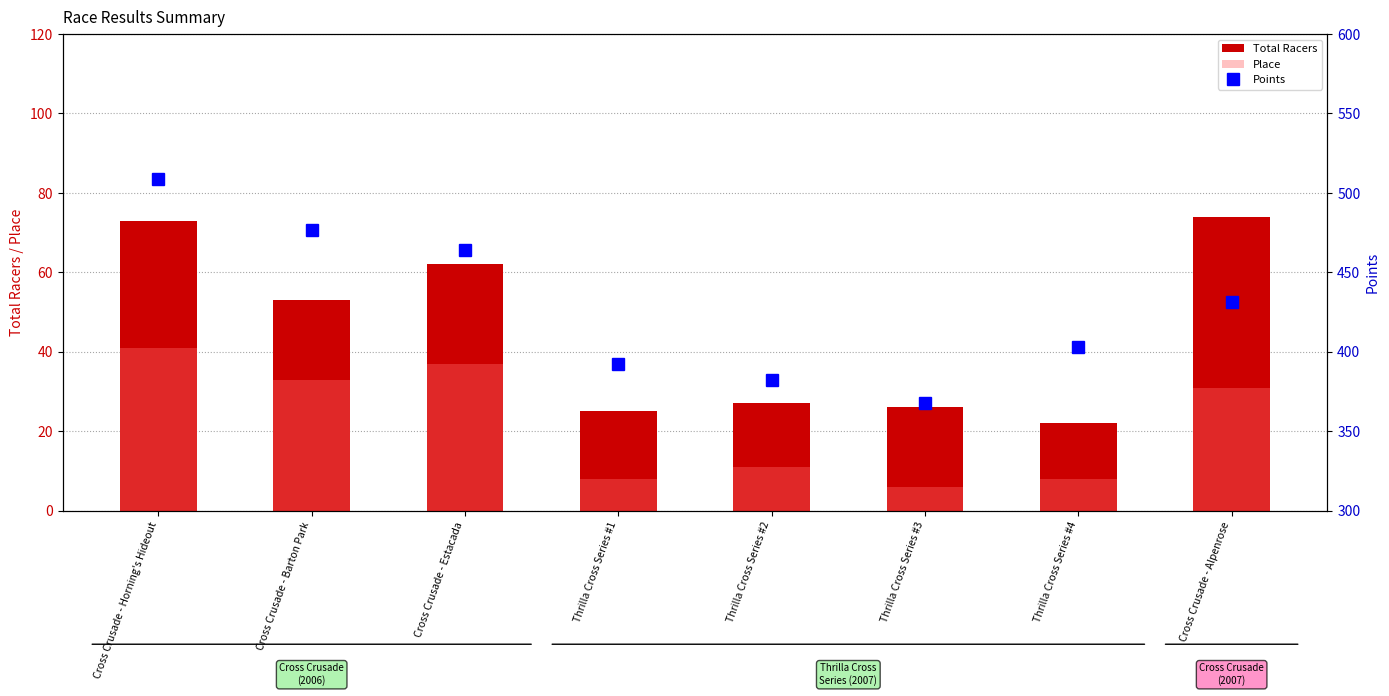

Which label corresponds to the largest value in the chart?

Cross Crusade - Horning's Hideout